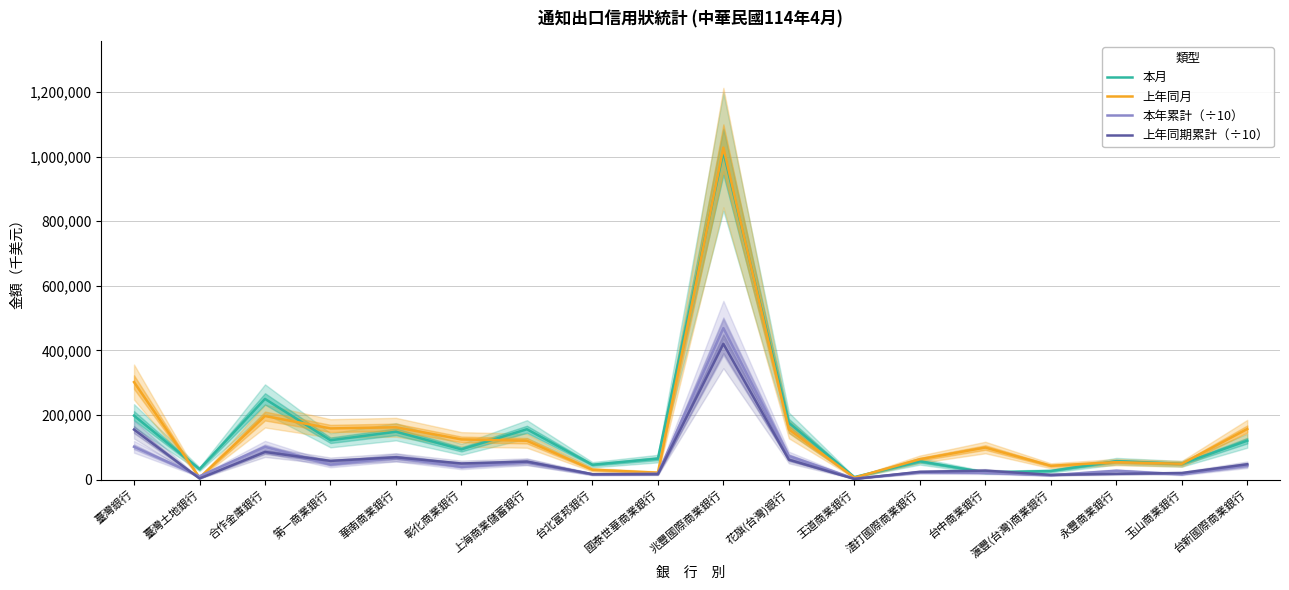

Count the number of categories in the chart.

18